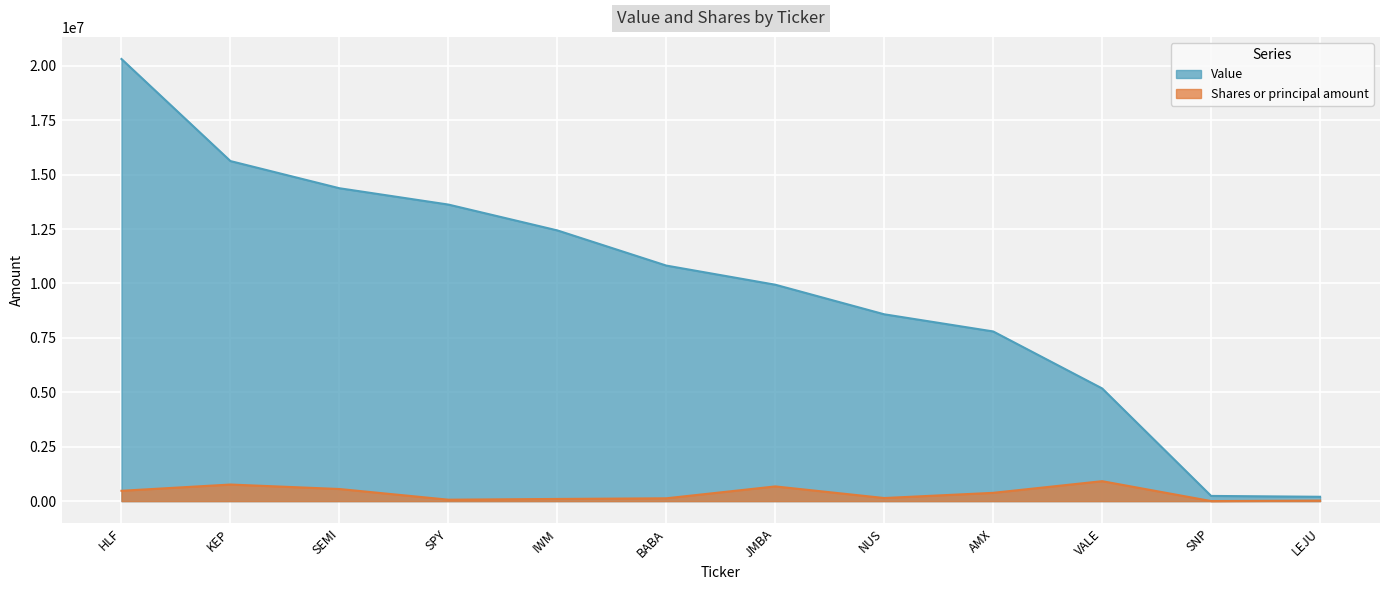

Which category has the lowest value across all series?

SNP